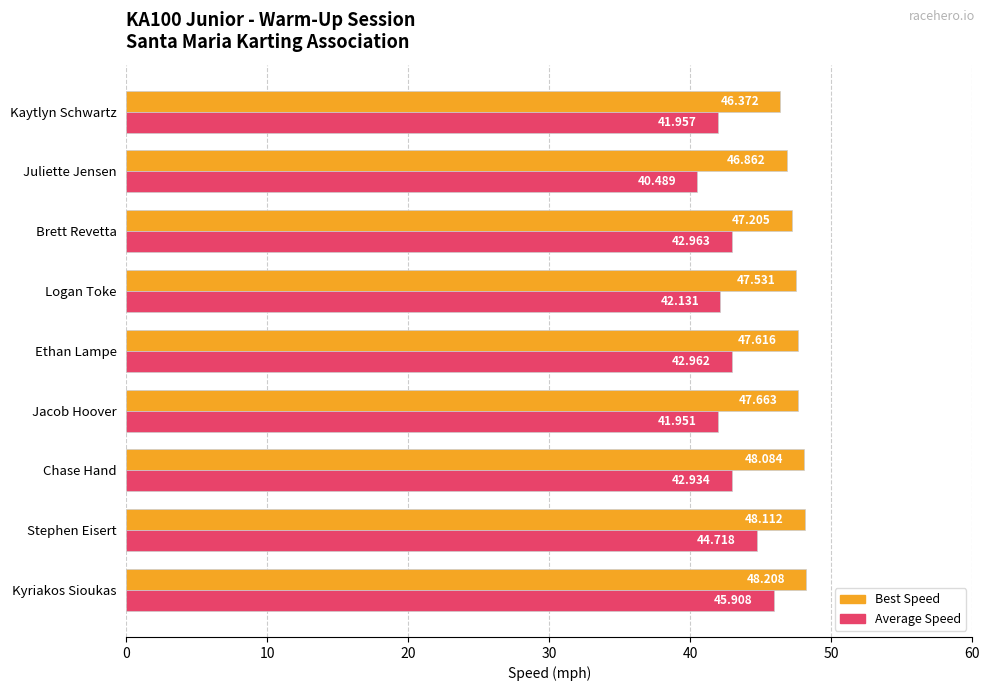

Count the number of data series in this chart.

2